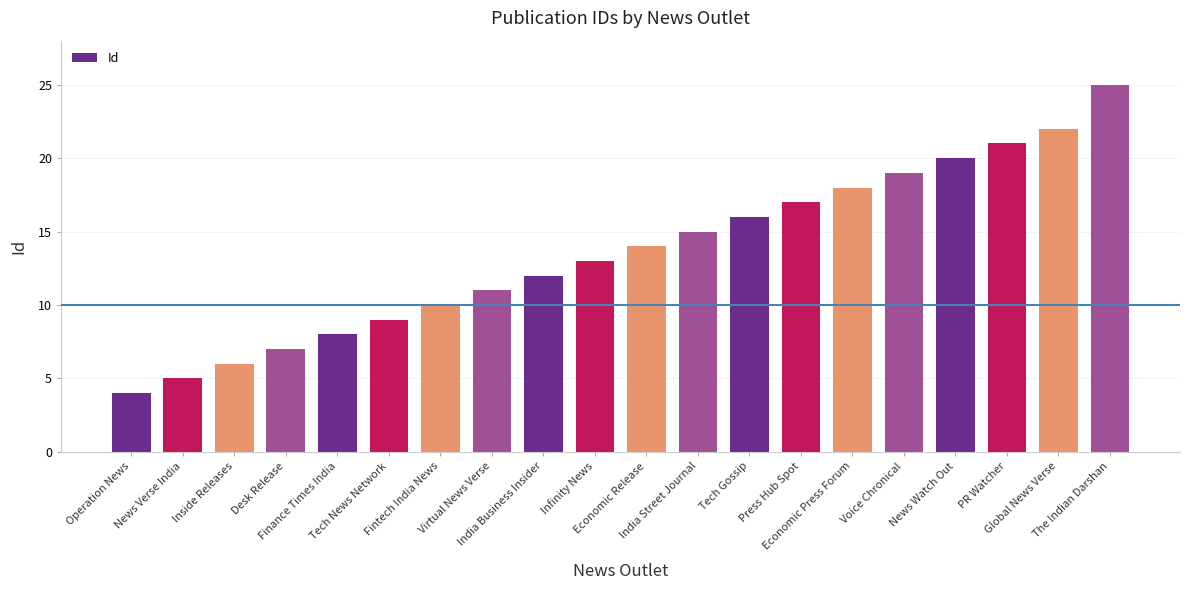

Reading right to left, list all the values displayed in this chart.

25	22	21	20	19	18	17	16	15	14	13	12	11	10	9	8	7	6	5	4